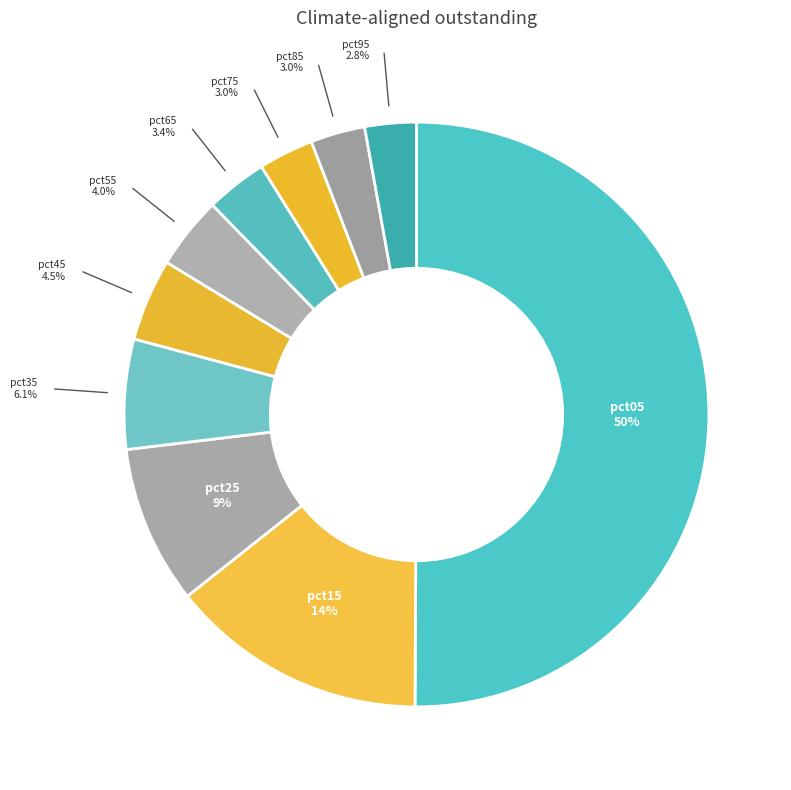

What percentage is the pct55 slice, to the nearest percent?

4%